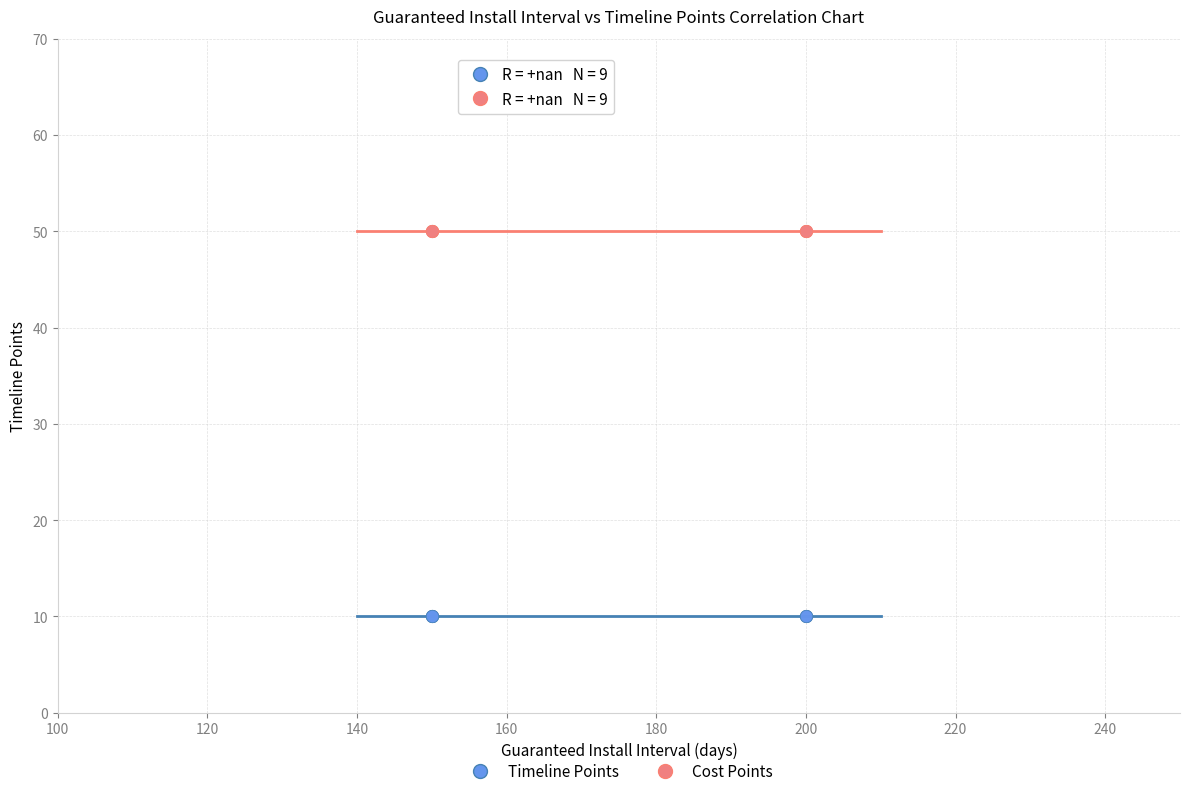

Which series contains the lowest Y value?

Timeline Points